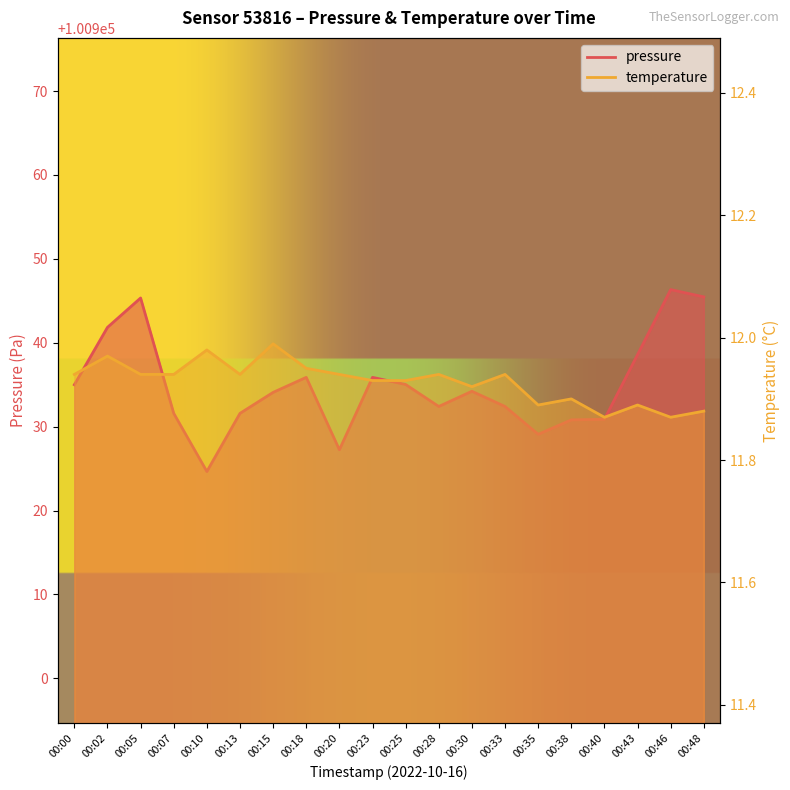

What is the average value of the temperature series?

11.9